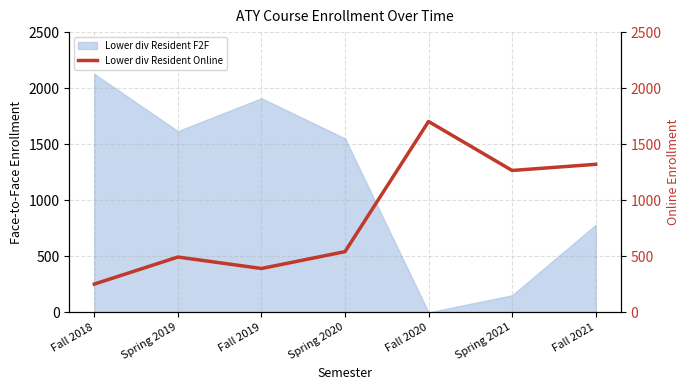

What is the difference between the maximum and minimum values?

1450